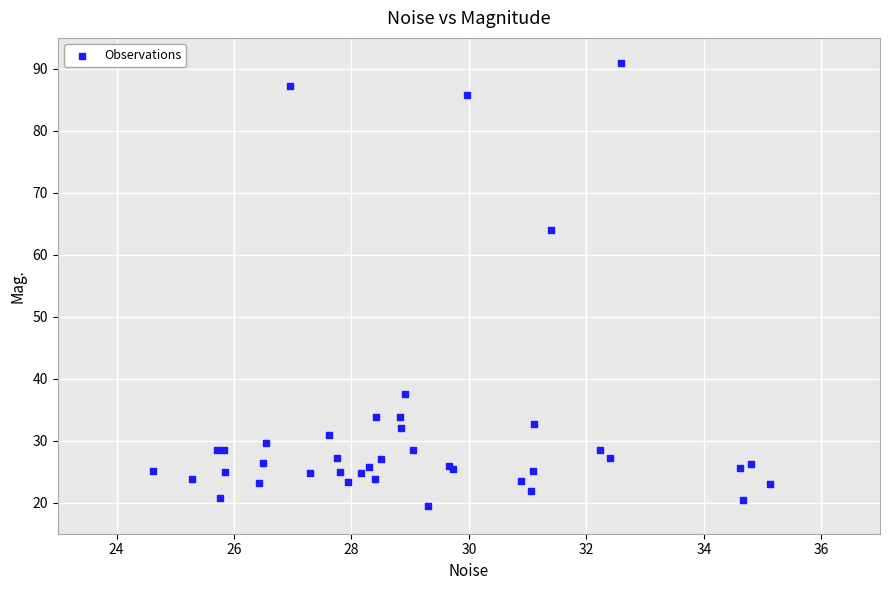

What Y value in the scatter plot is closest to 55?

64.0